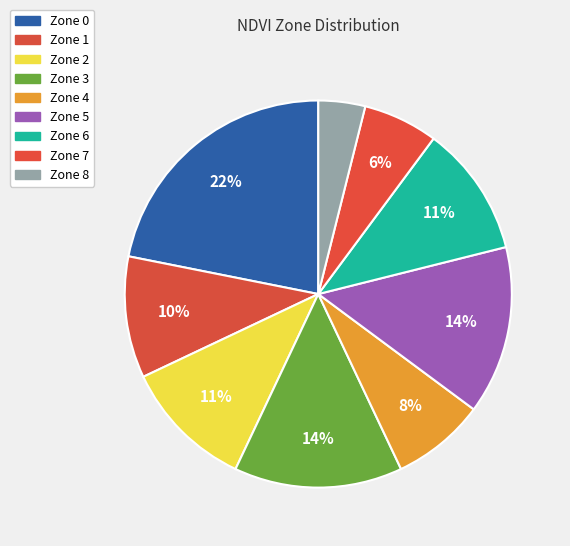

Count the number of slices in the pie.

9